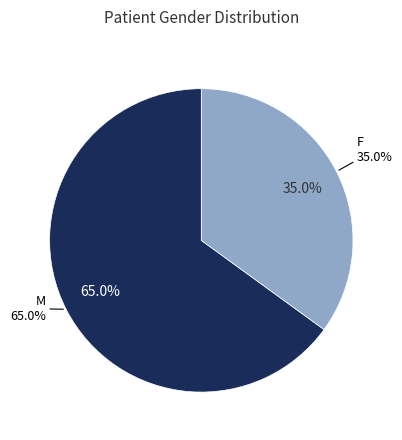

Which category accounts for the majority?

M